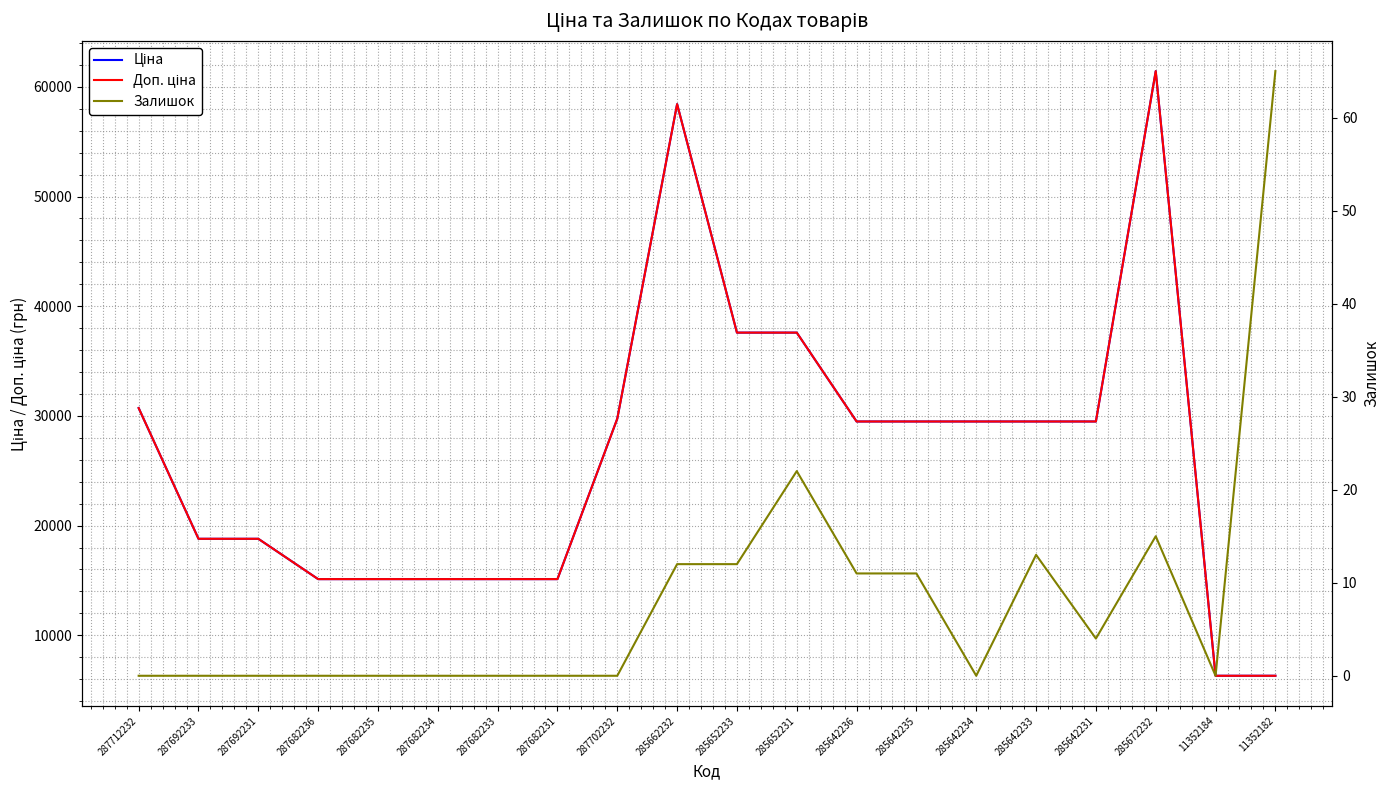

Between 287682231 and 285642233, which series saw the biggest shift?

Ціна